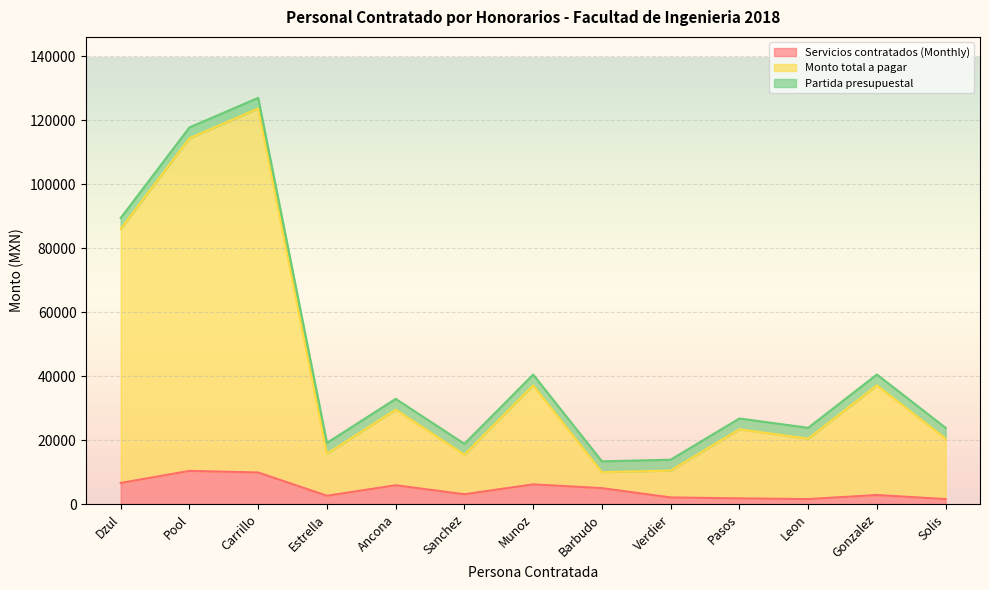

Rank the categories by Monto total a pagar value from highest to lowest.

Carrillo, Pool, Dzul, Gonzalez, Munoz, Ancona, Pasos, Leon, Solis, Estrella, Sanchez, Verdier, Barbudo